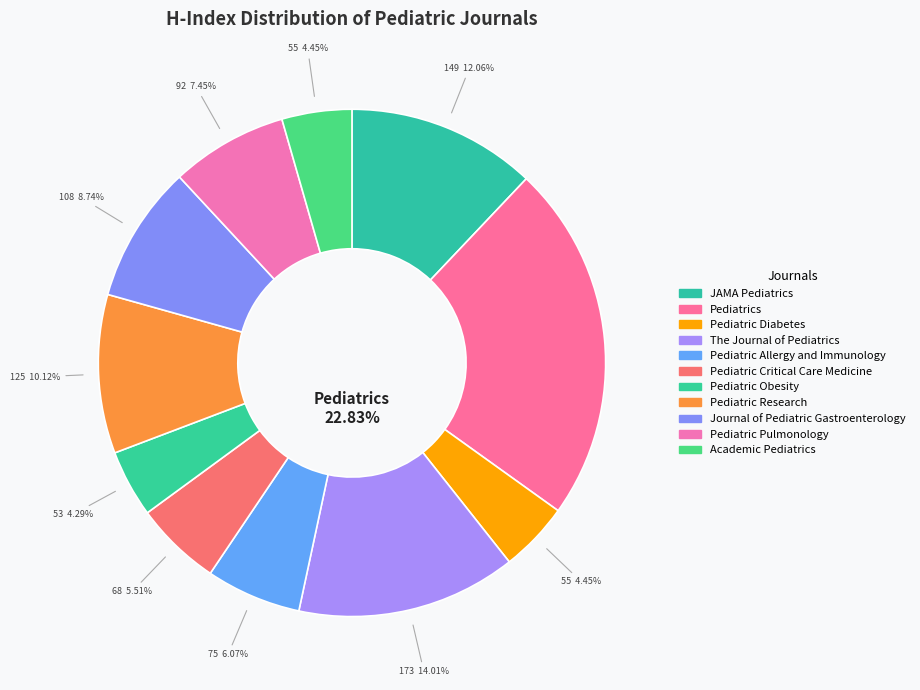

To the nearest percent, what percentage of the pie is The Journal of Pediatrics?

14%